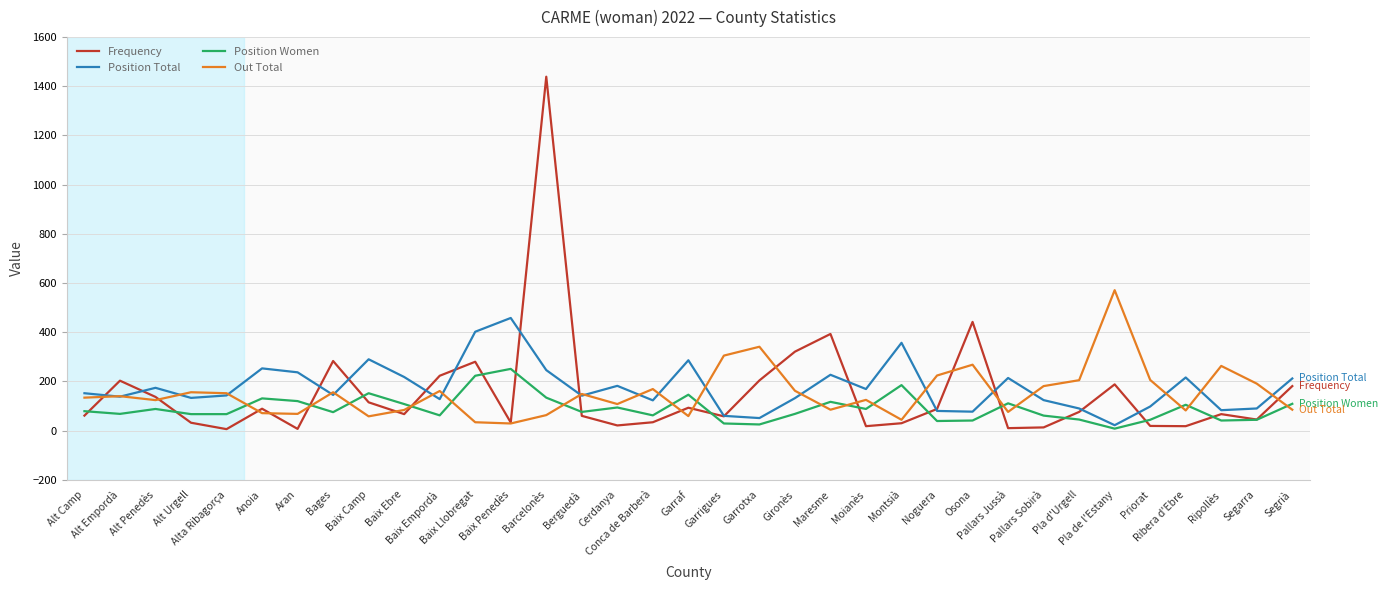

After their last crossing, which series has the higher values: Position Women or Frequency?

Frequency